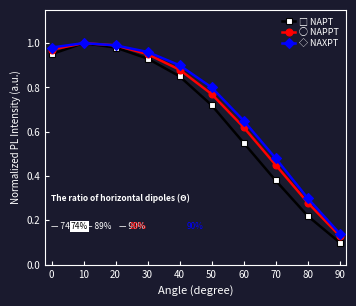

Where is the first local maximum for ○ NAPPT?

10